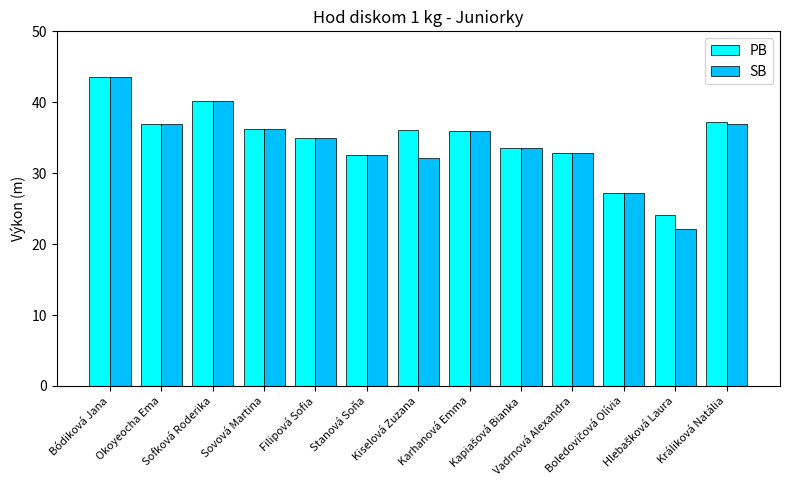

What is the difference between the maximum and minimum values in the PB series?

19.5